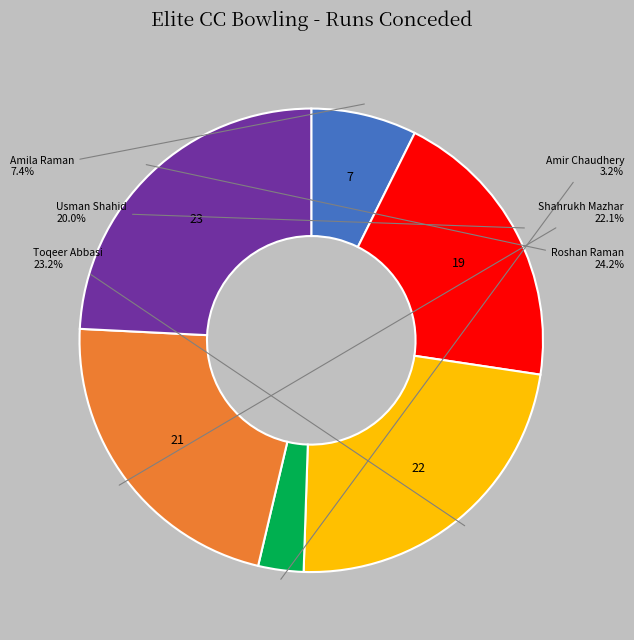

Does any single category account for the majority?

No